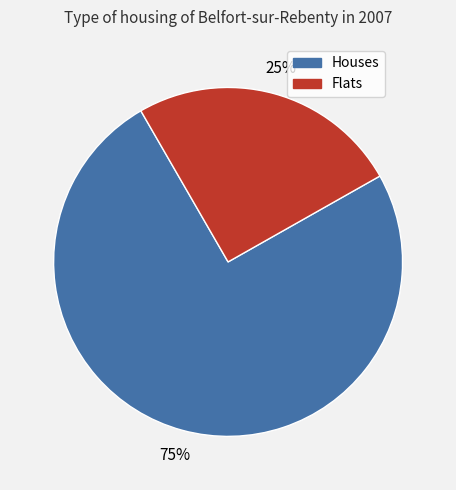

Is there any slice that represents more than half of the pie?

Yes